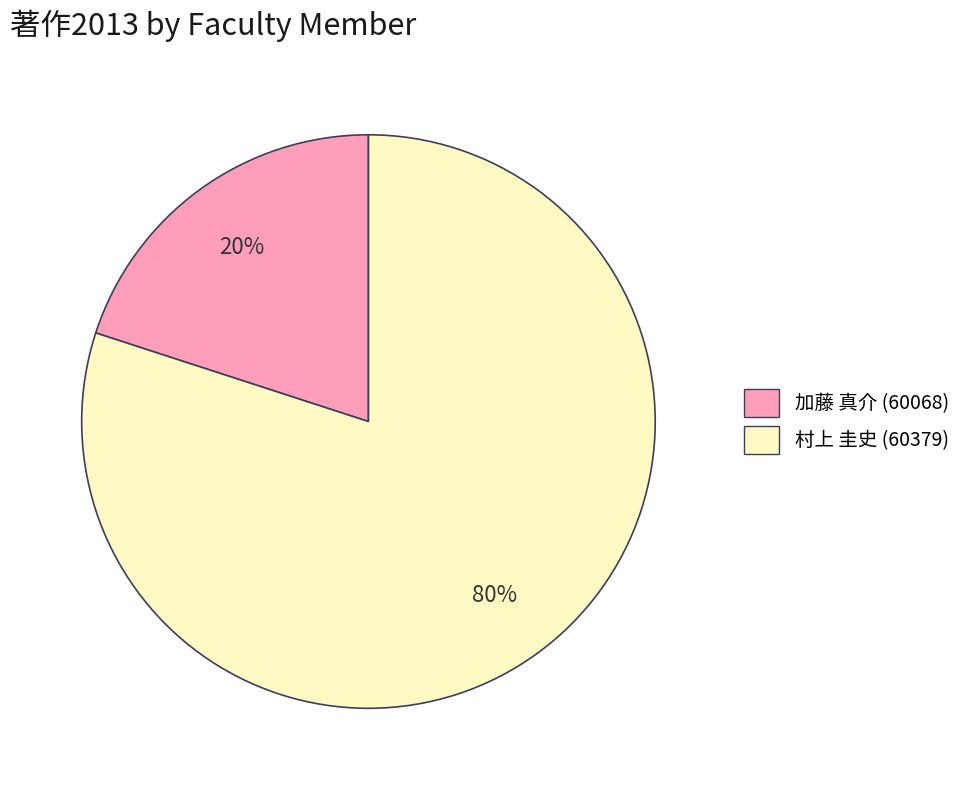

To the nearest percent, what is the difference between the largest and smallest slice percentages?

60%